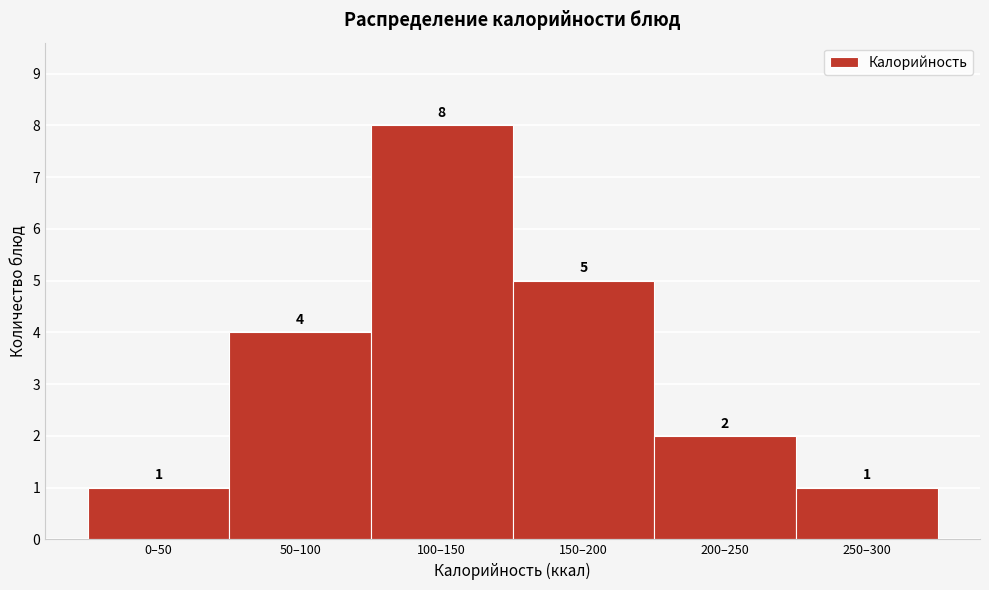

Reading left to right, what are all the values shown in this chart?

1	4	8	5	2	1